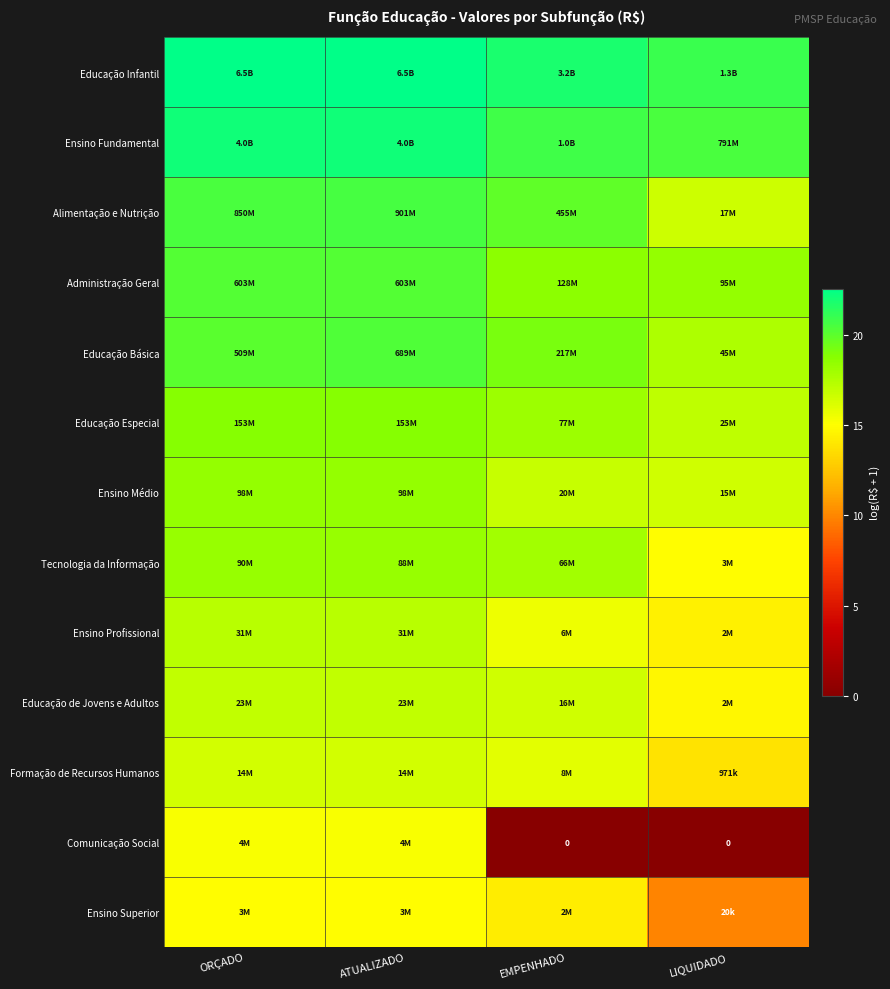

At which label is Ensino Superior closest to 12?

LIQUIDADO